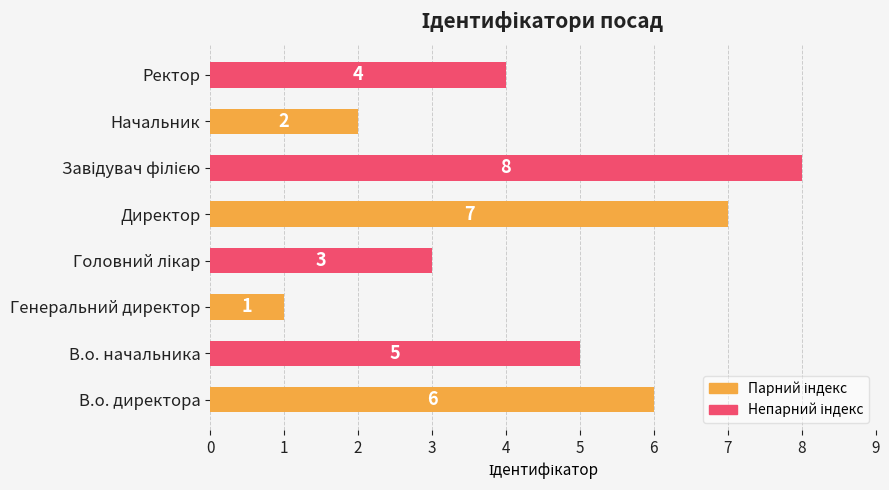

What is the greatest value displayed?

8